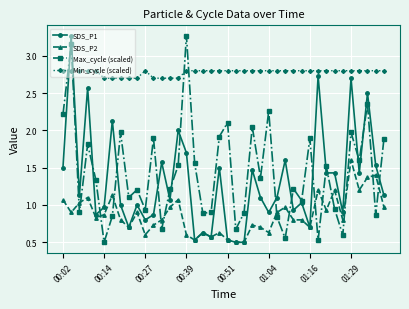

How many Min_cycle (scaled) values are between 2 and 3?

40